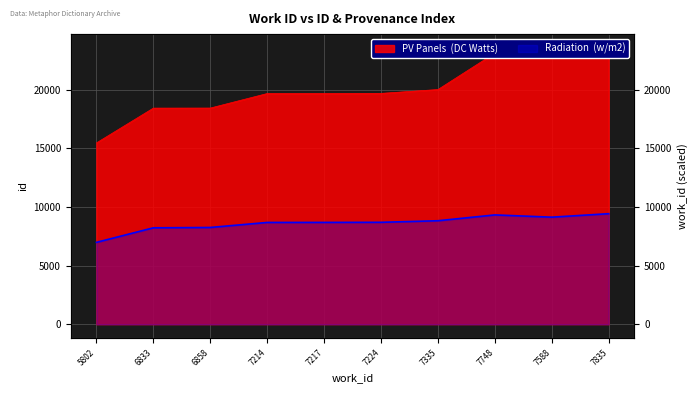

Which series has the widest spread of values?

PV Panels (DC Watts)